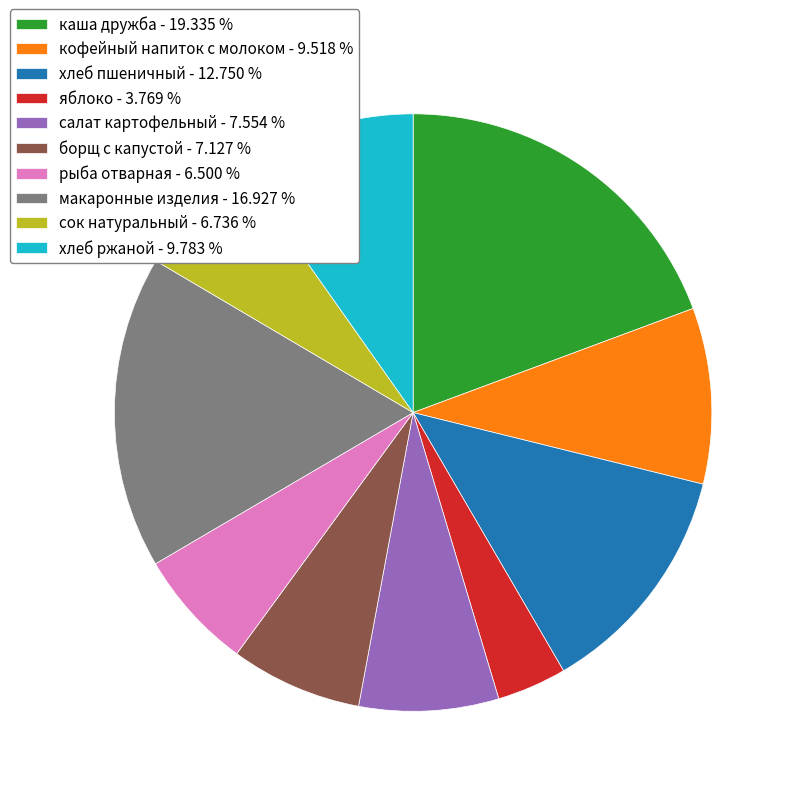

The хлеб ржаной slice represents 21% of the pie. True or false?

False